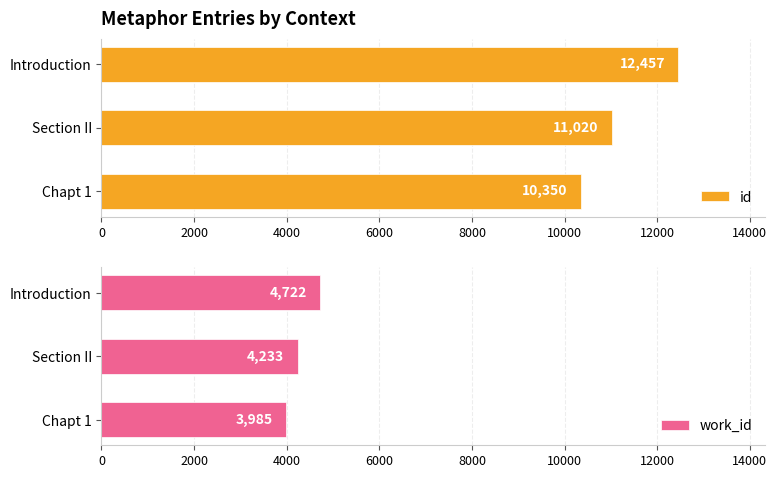

Which series has the largest total across all categories?

id